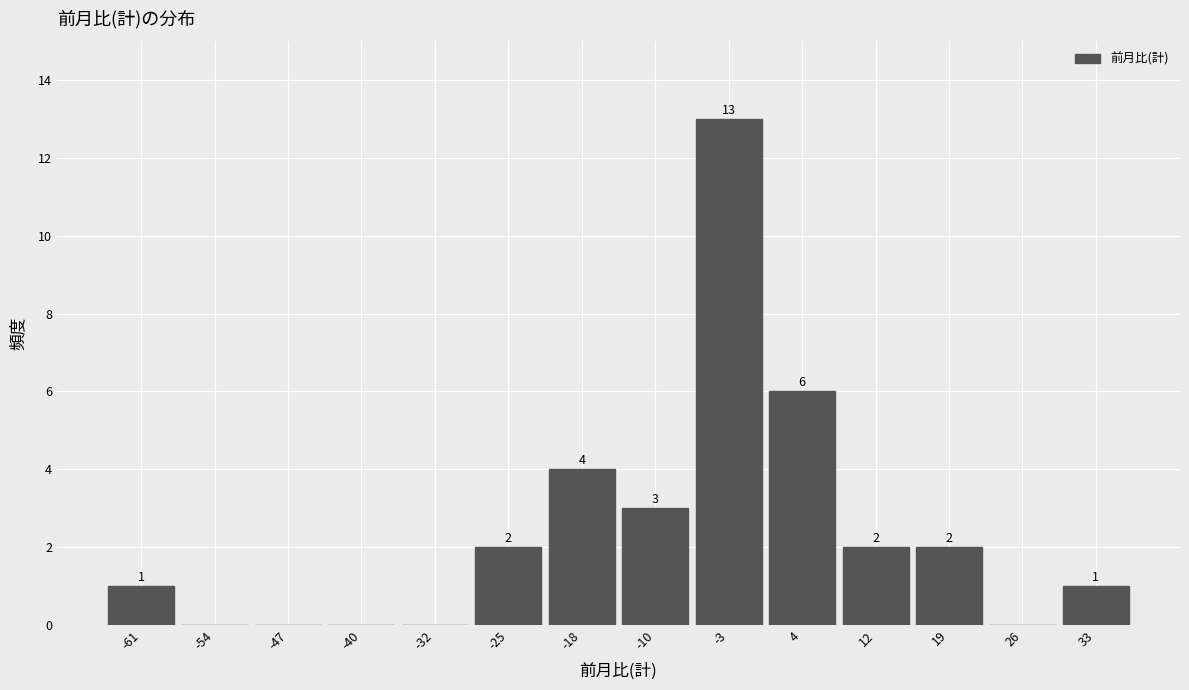

Over which range of the x-axis is the bar tallest?

-7 to 1